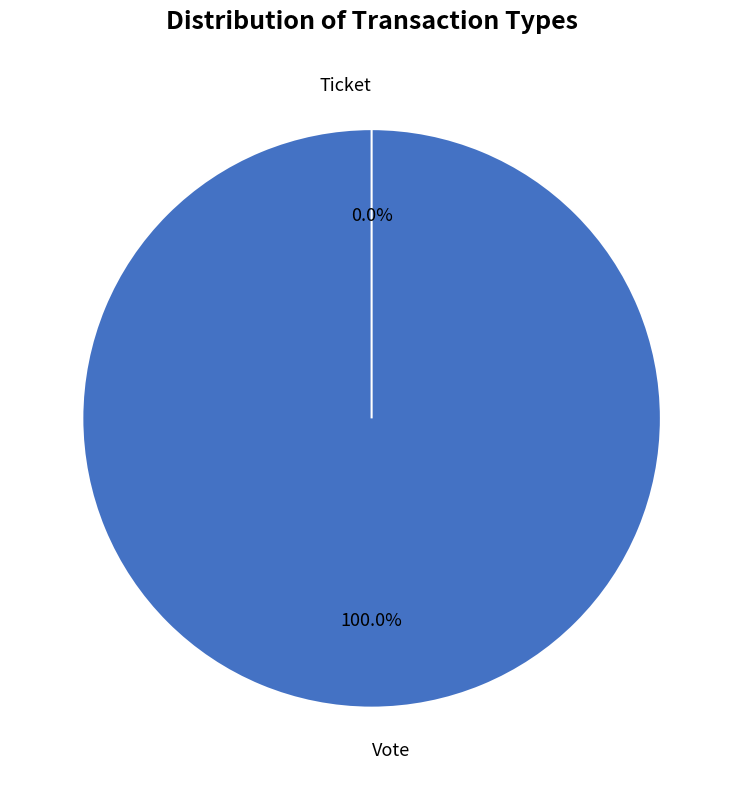

To the nearest percent, what portion does Vote represent?

100%